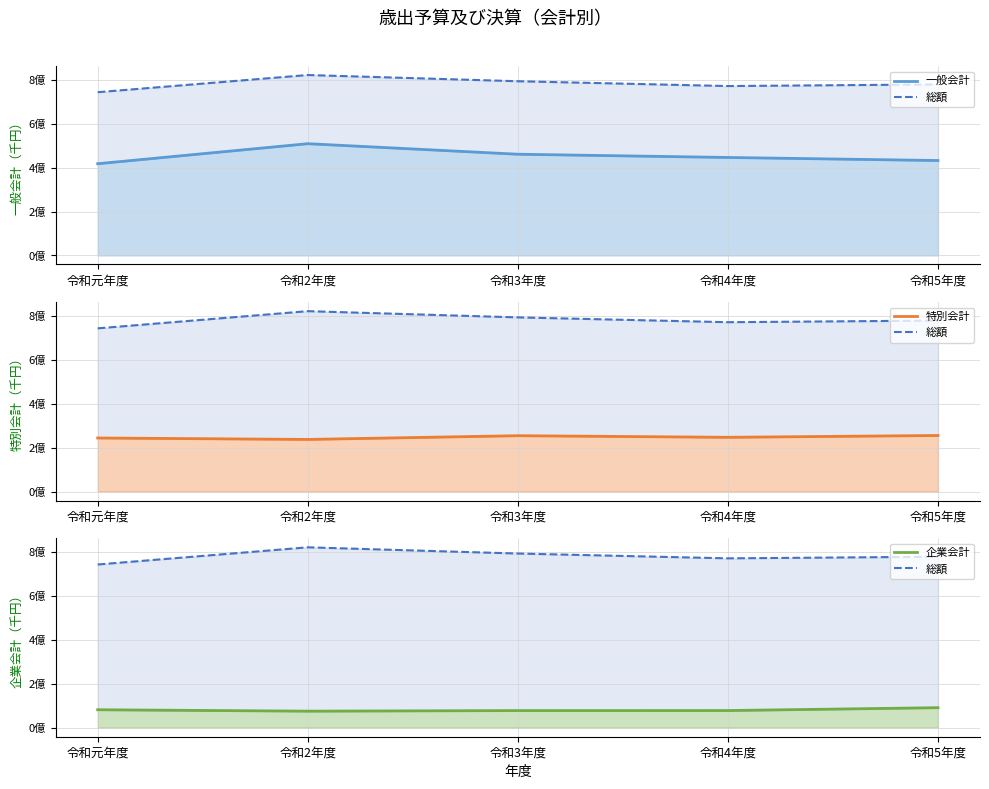

Where is the first local minimum for 特別会計?

令和2年度